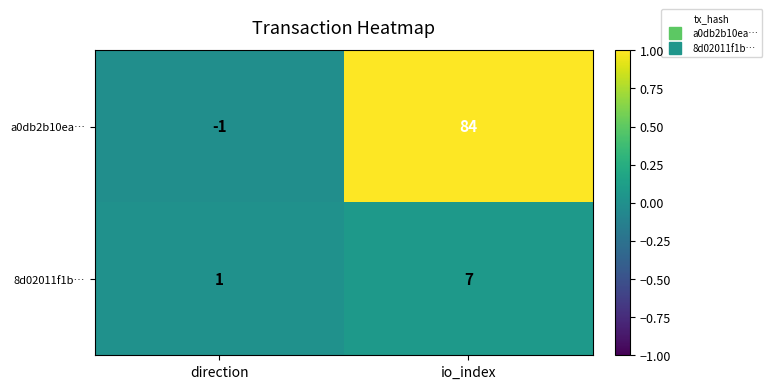

At which category is the sum across all series the highest?

io_index